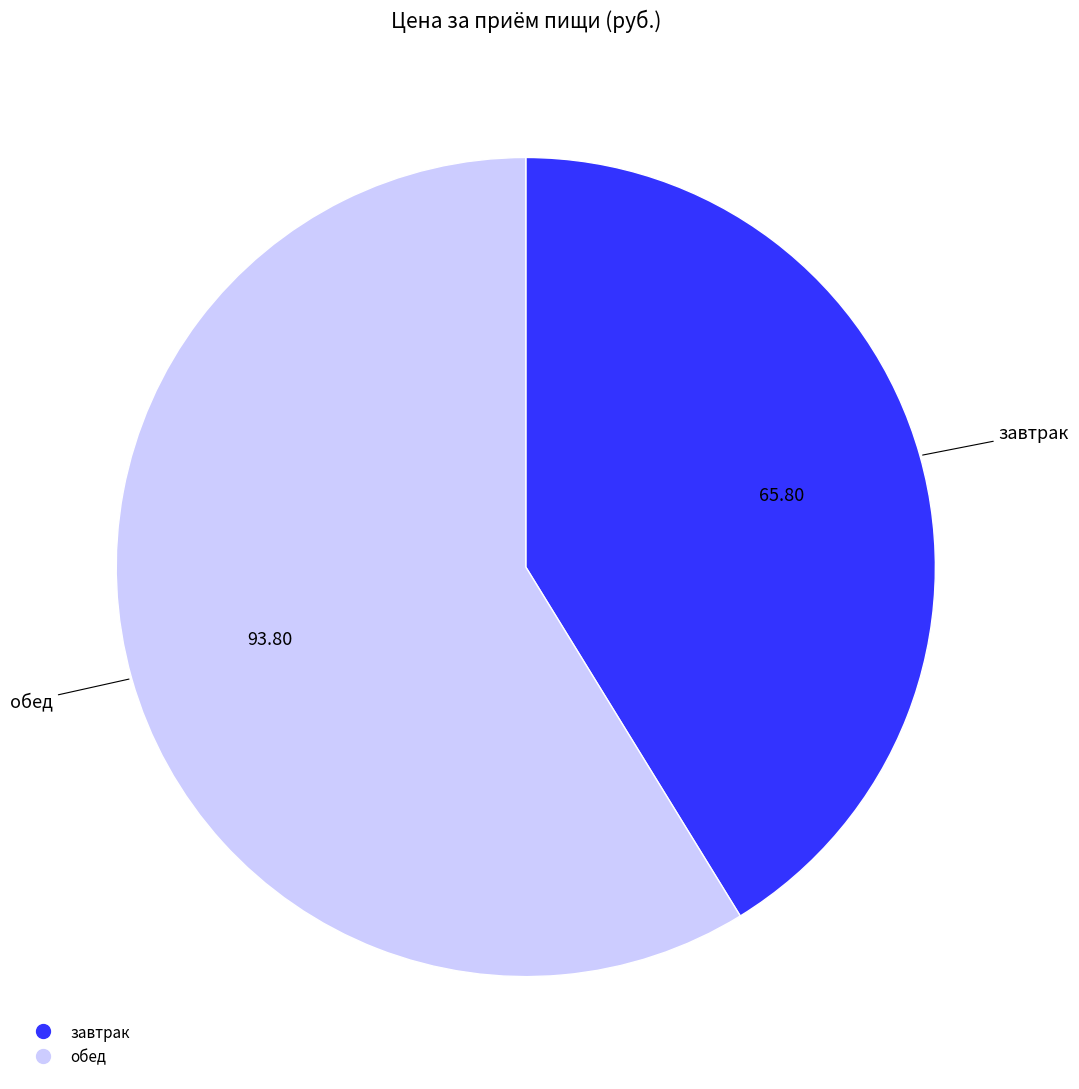

Between завтрак and обед, which is larger?

обед